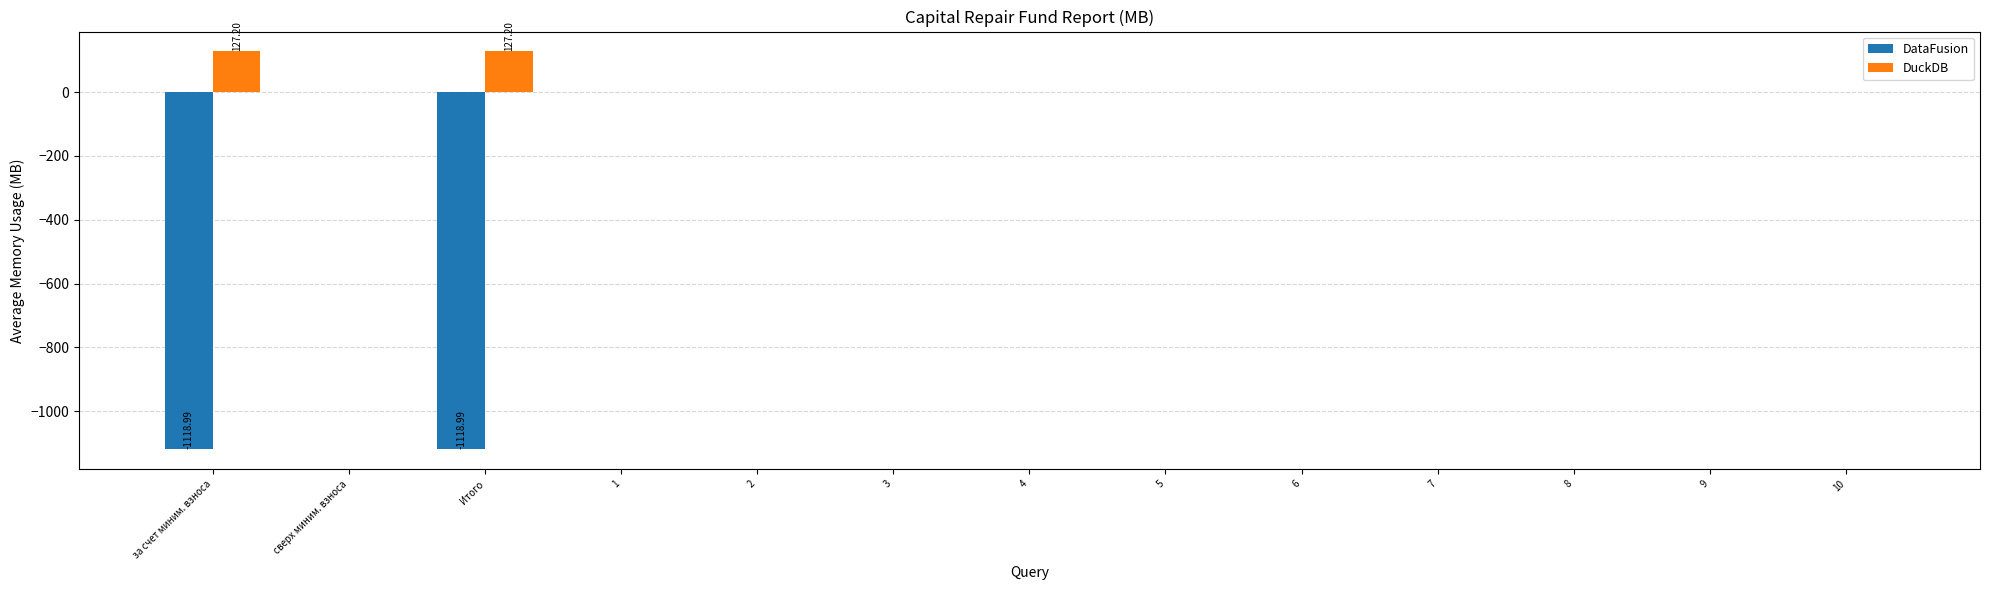

What is the sum of all DataFusion values?

-2238.0